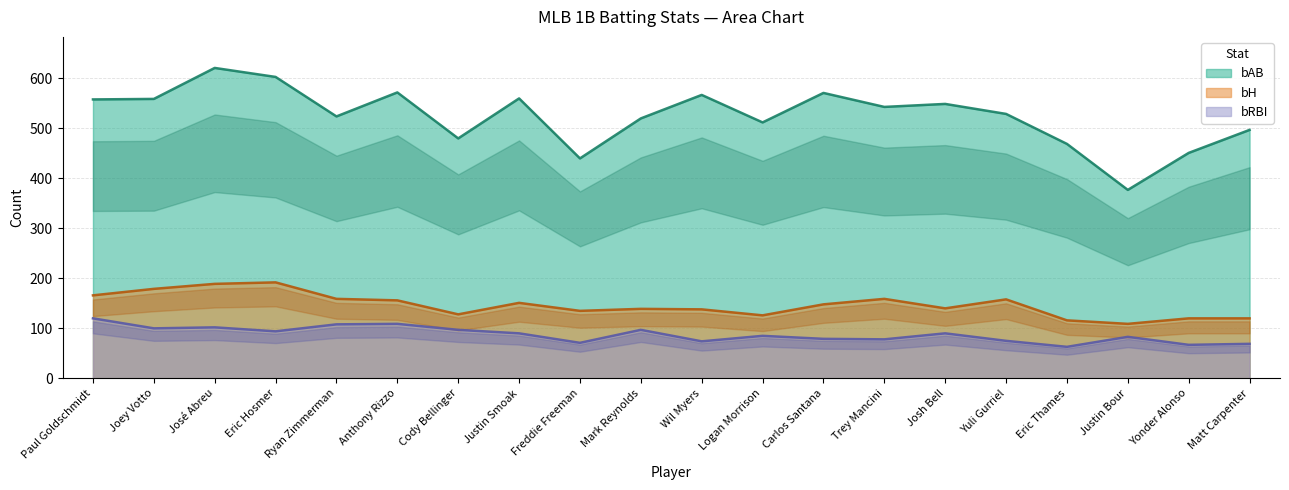

Which has a higher value, Eric Hosmer or Cody Bellinger?

Eric Hosmer